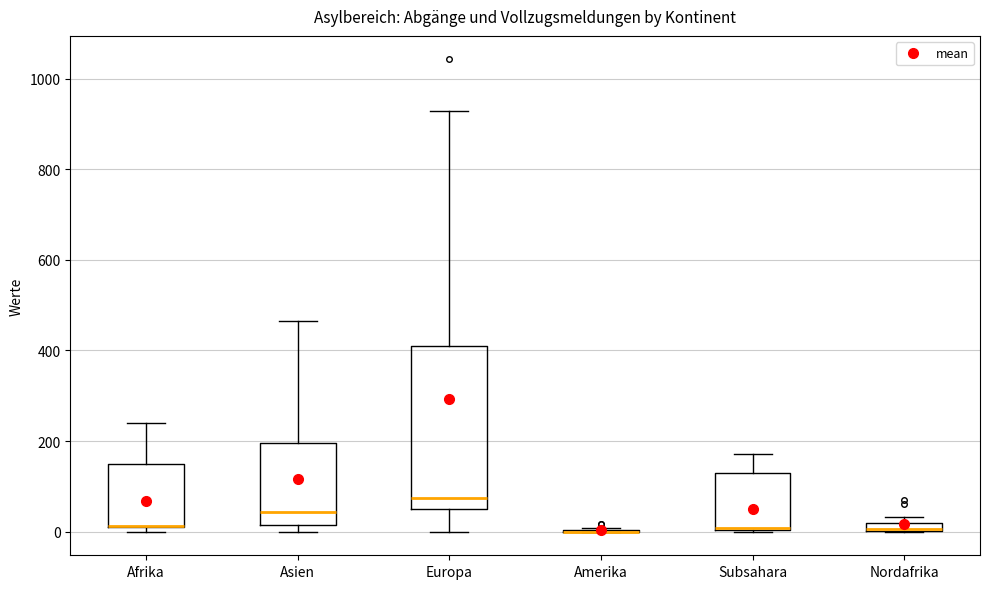

Which box is the tallest, from its lower edge to its upper edge?

Europa